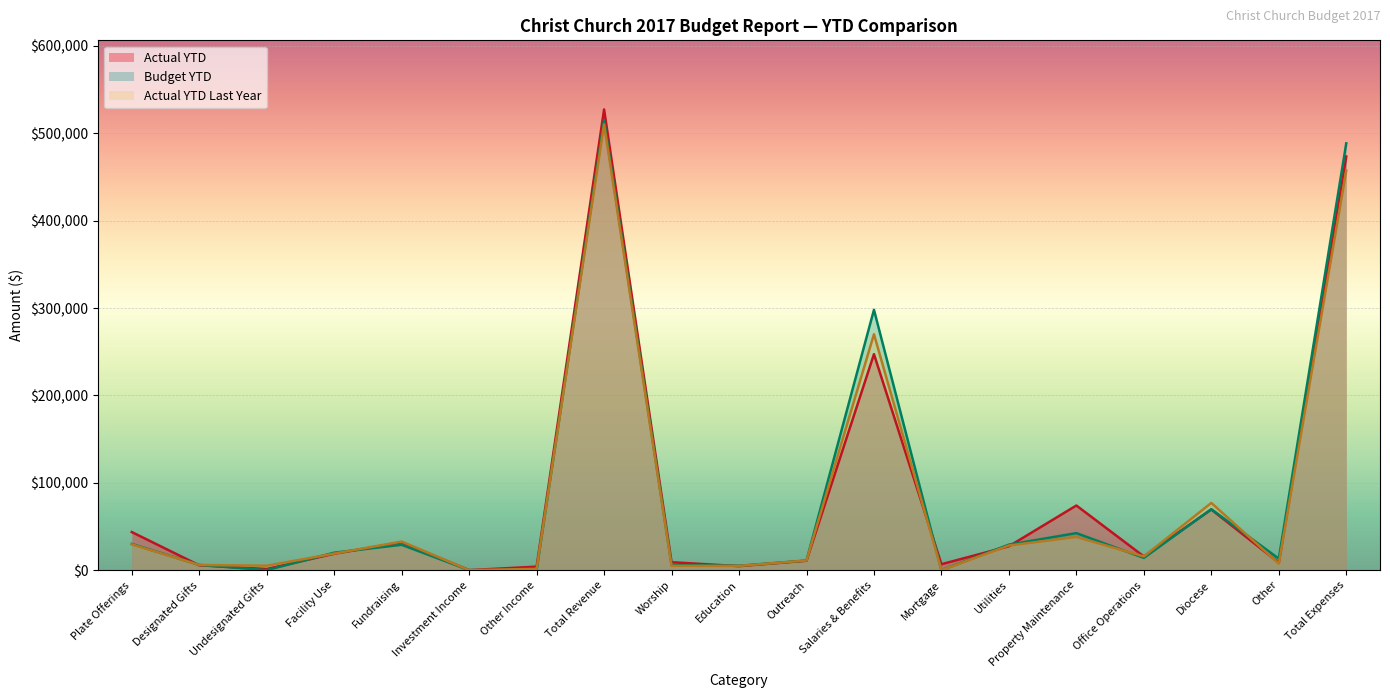

How many series are shown in this chart?

3